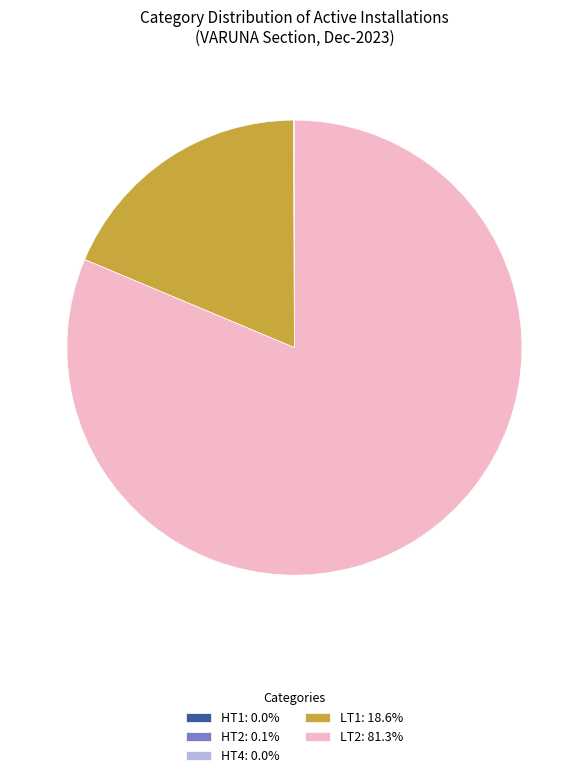

Does LT2: 81.3% account for over 50% of the chart?

Yes